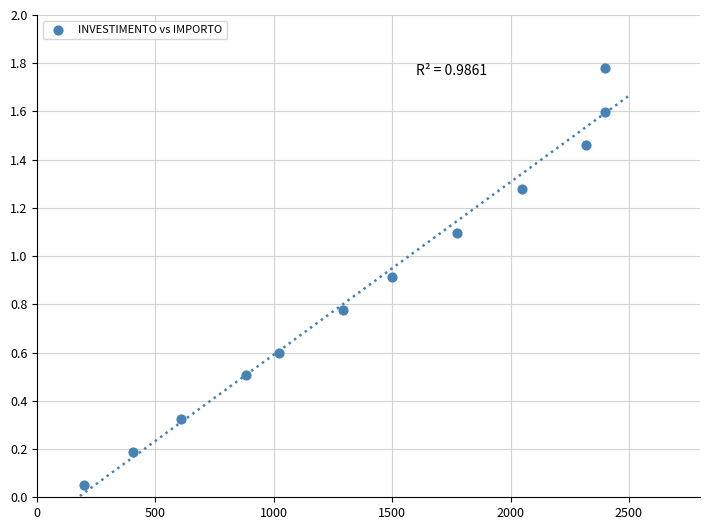

What is the average X value?

1403.9